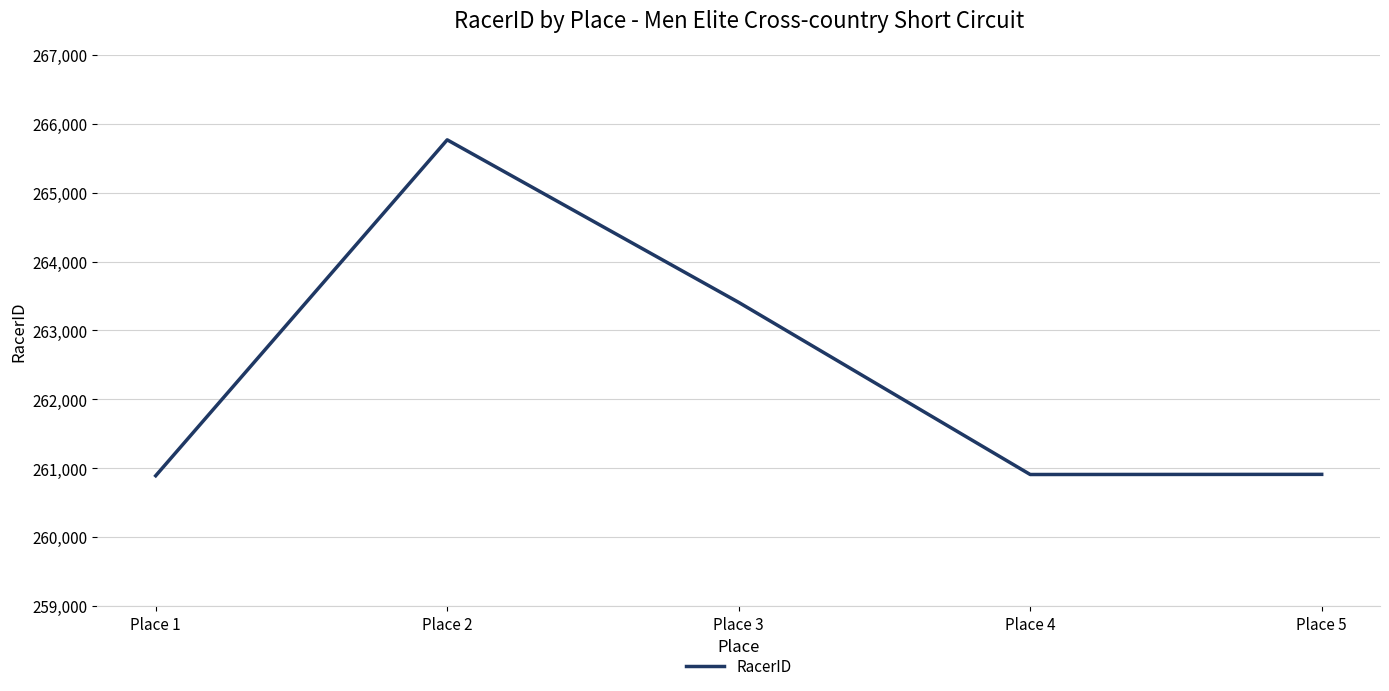

How many values are below 260911?

2